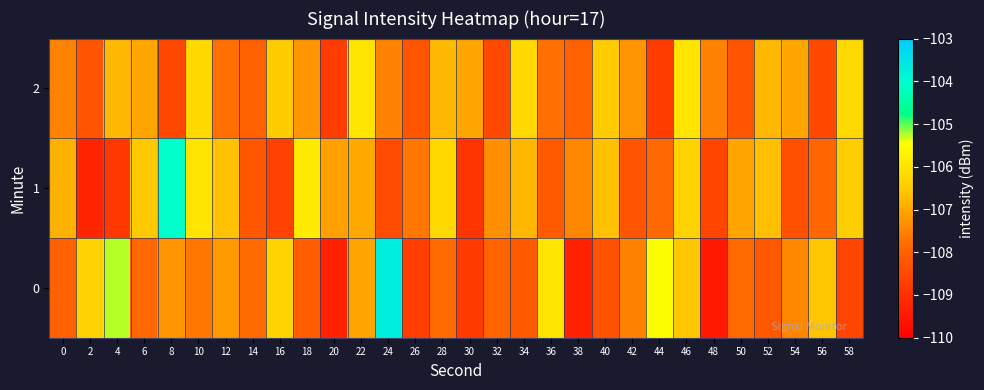

Reading right to left, list all the values displayed in this chart.

0: 58=-108.6	56=-106.6	54=-107.4	52=-108.2	50=-107.8	48=-109.5	46=-106.6	44=-105.4	42=-107.5	40=-108.3	38=-109.3	36=-106.0	34=-108.1	32=-107.9	30=-108.8	28=-107.8	26=-108.7	24=-103.7	22=-107.0	20=-109.3	18=-108.1	16=-106.4	14=-107.8	12=-107.2	10=-107.7	8=-107.2	6=-107.9	4=-105.3	2=-106.4	0=-108.0
1: 58=-106.5	56=-107.9	54=-108.3	52=-106.7	50=-107.0	48=-108.6	46=-106.3	44=-107.9	42=-108.2	40=-106.7	38=-107.5	36=-108.1	34=-106.8	32=-107.3	30=-108.9	28=-106.2	26=-107.7	24=-108.4	22=-107.0	20=-107.1	18=-105.8	16=-108.6	14=-108.2	12=-106.7	10=-106.0	8=-104.1	6=-106.5	4=-108.9	2=-109.2	0=-106.9
2: 58=-106.2	56=-108.5	54=-107.0	52=-106.8	50=-108.2	48=-107.5	46=-106.0	44=-108.8	42=-107.2	40=-106.5	38=-108.0	36=-107.8	34=-106.2	32=-108.5	30=-107.0	28=-106.8	26=-108.2	24=-107.5	22=-106.0	20=-108.8	18=-107.2	16=-106.5	14=-108.0	12=-107.8	10=-106.2	8=-108.5	6=-107.0	4=-106.8	2=-108.2	0=-107.5